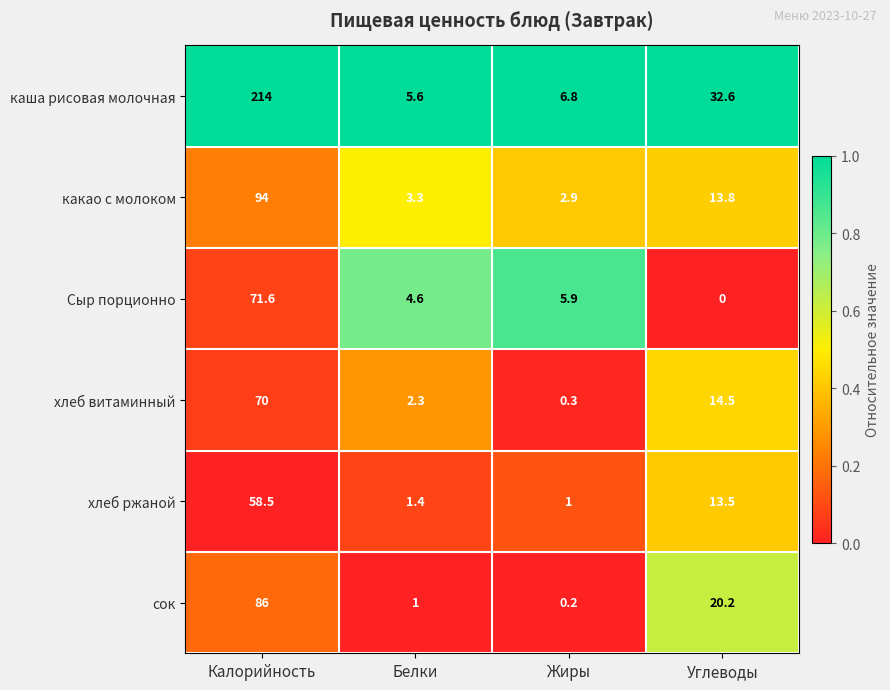

What is the total value across all series at Белки?

18.2